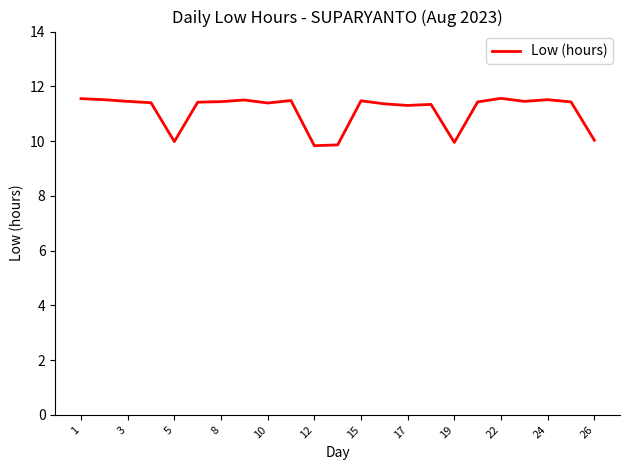

What is the difference between the second highest and second lowest values?

1.7